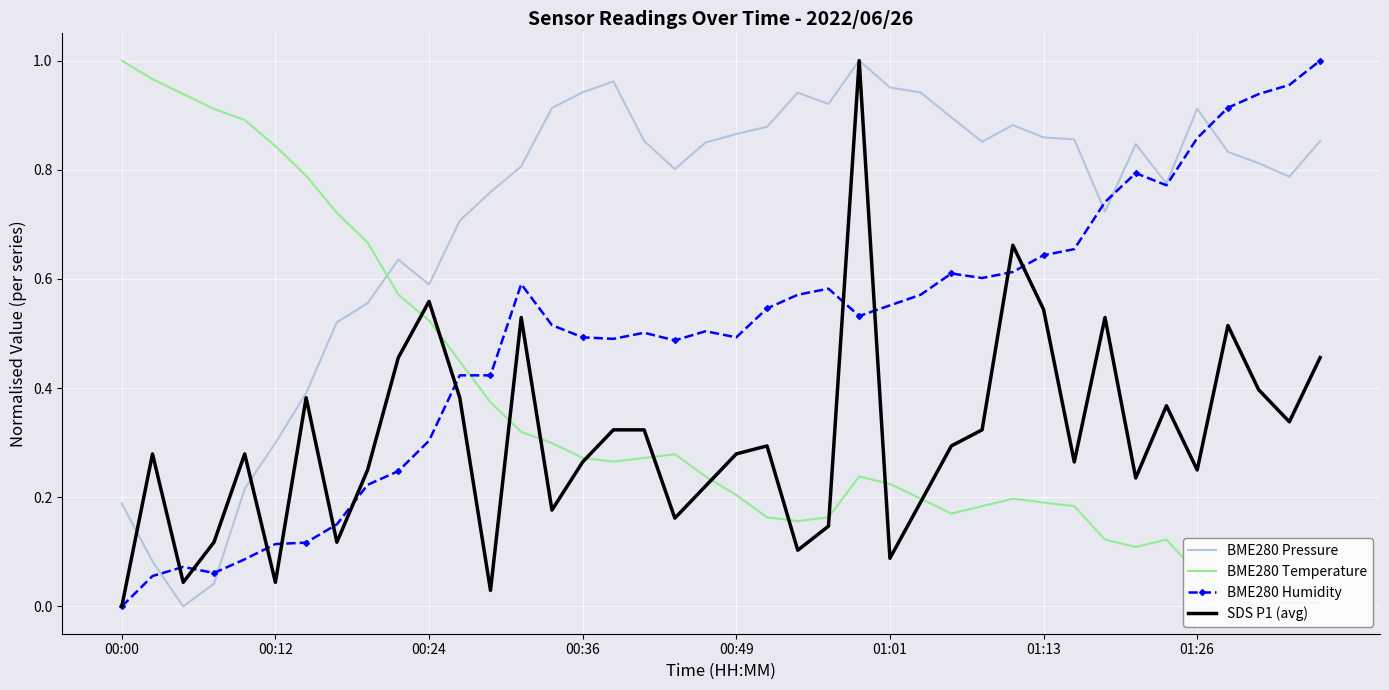

Which series has the largest total across all categories?

BME280 Pressure